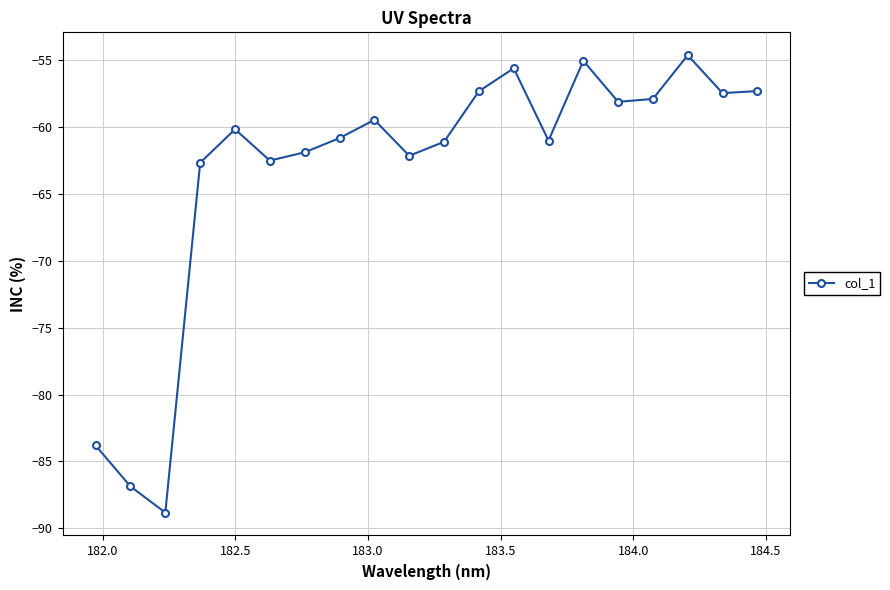

What is the maximum value shown in the chart?

-54.6